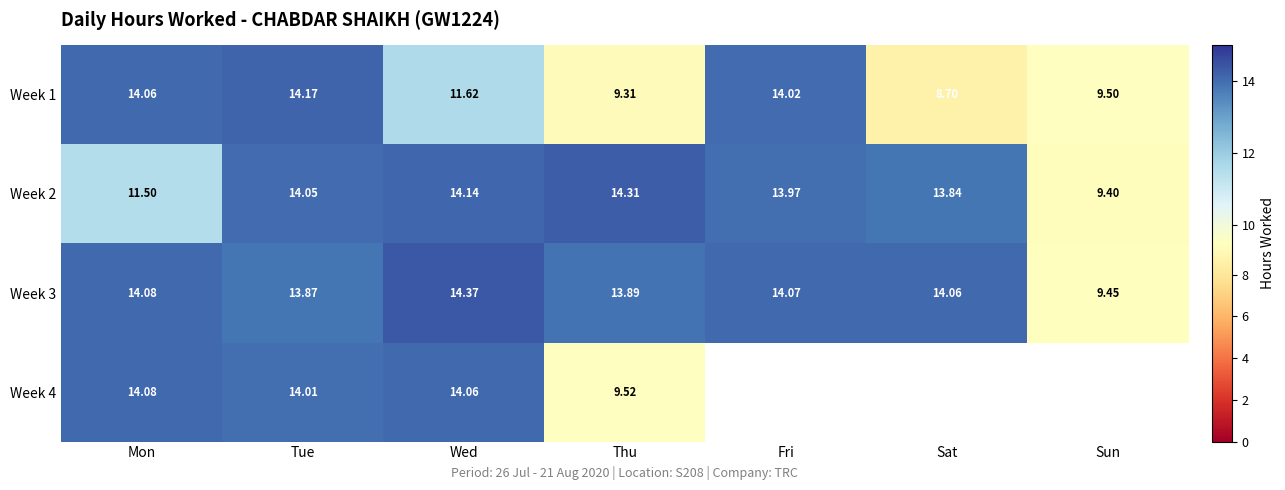

At which label does Week 1 reach its minimum?

Sat